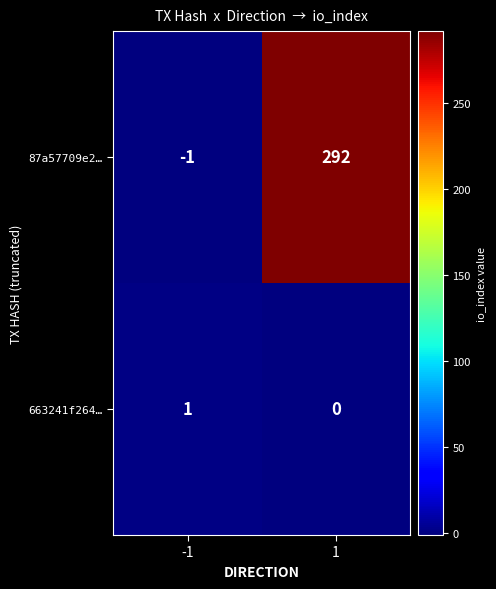

What is the difference between the highest and lowest values at 1?

292